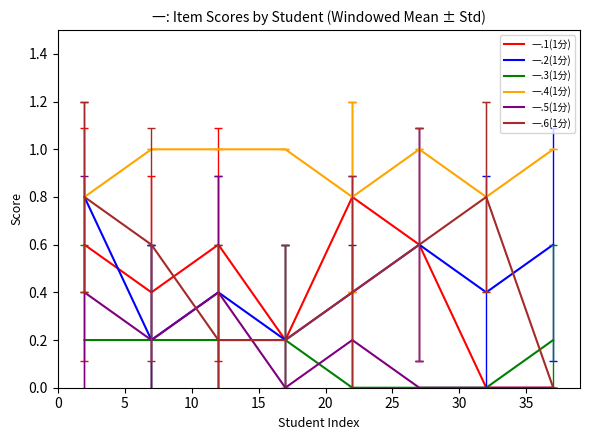

What is the difference between the maximum and second lowest values in the 一.6(1分) series?

0.6